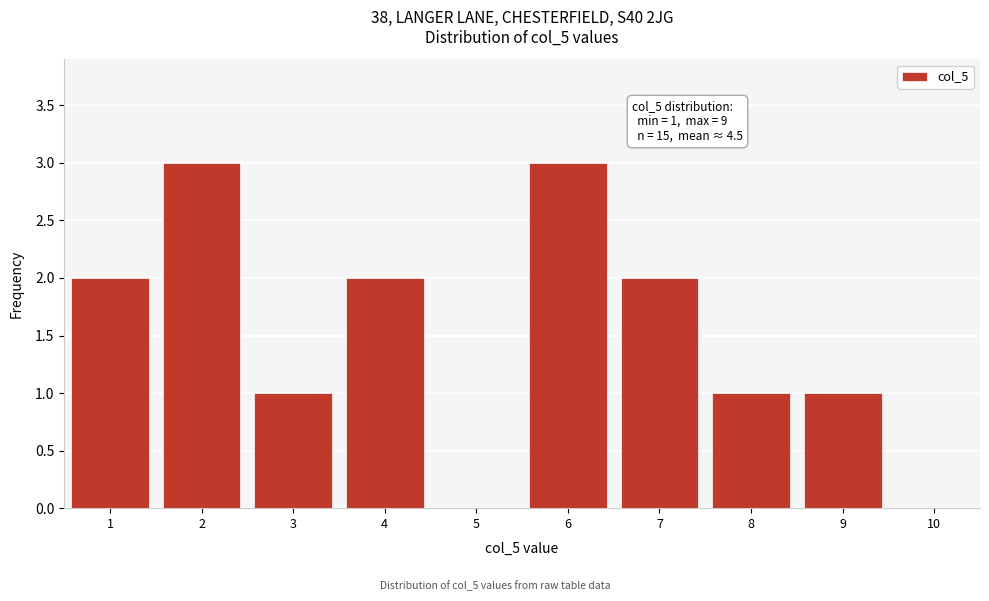

Reading right to left, transcribe all the data shown in this chart.

10=0	9=1	8=1	7=2	6=3	5=0	4=2	3=1	2=3	1=2